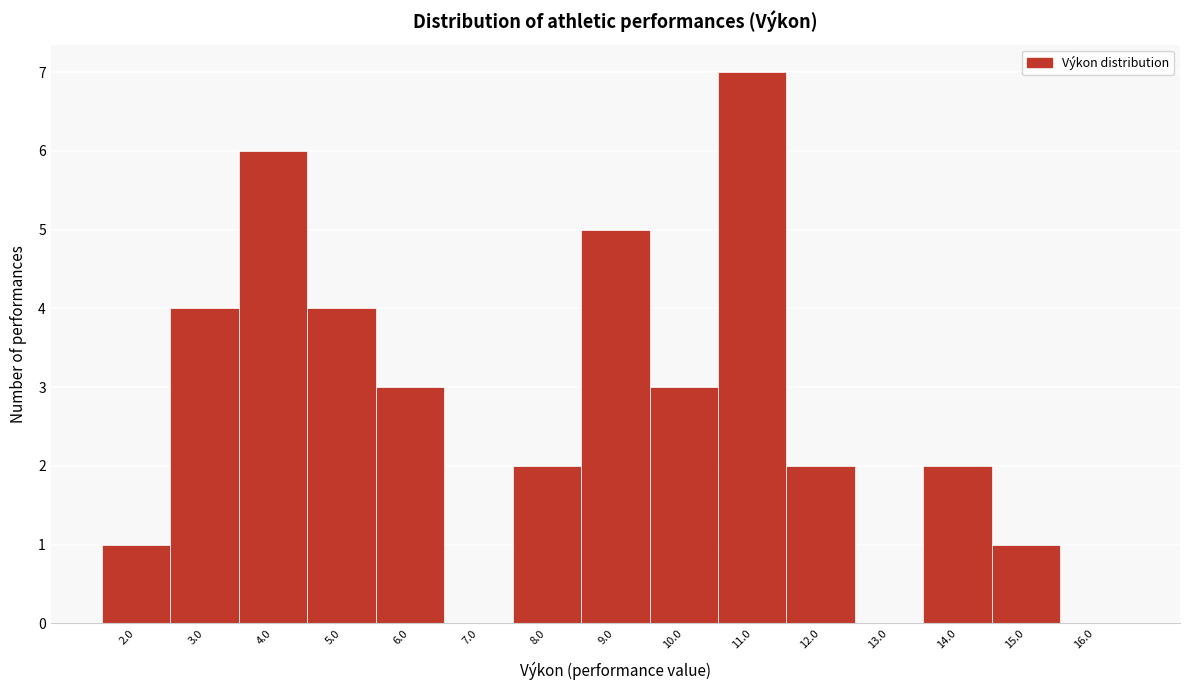

Reading right to left, what are all the values shown in this chart?

16.0=0	15.0=1	14.0=2	13.0=0	12.0=2	11.0=7	10.0=3	9.0=5	8.0=2	7.0=0	6.0=3	5.0=4	4.0=6	3.0=4	2.0=1